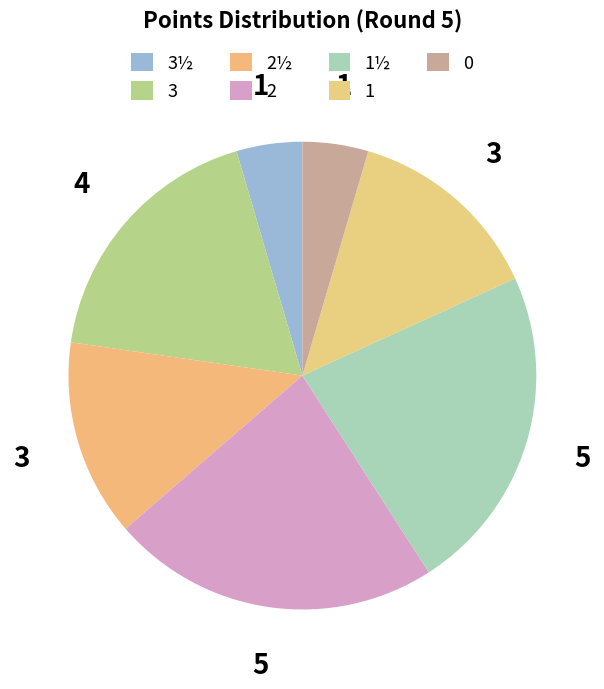

How many segments does this pie chart have?

7